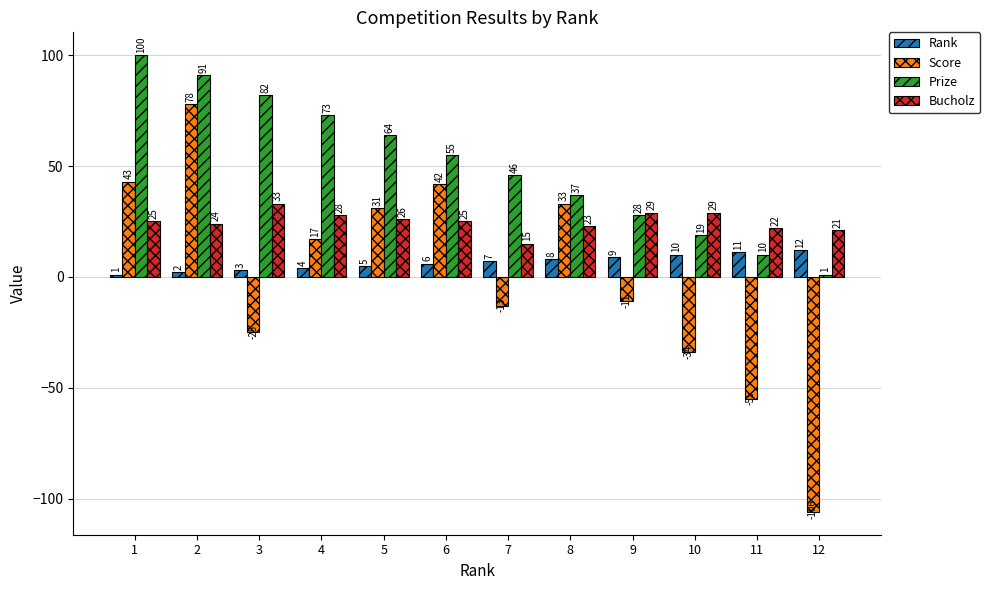

What is the minimum value for Rank?

1